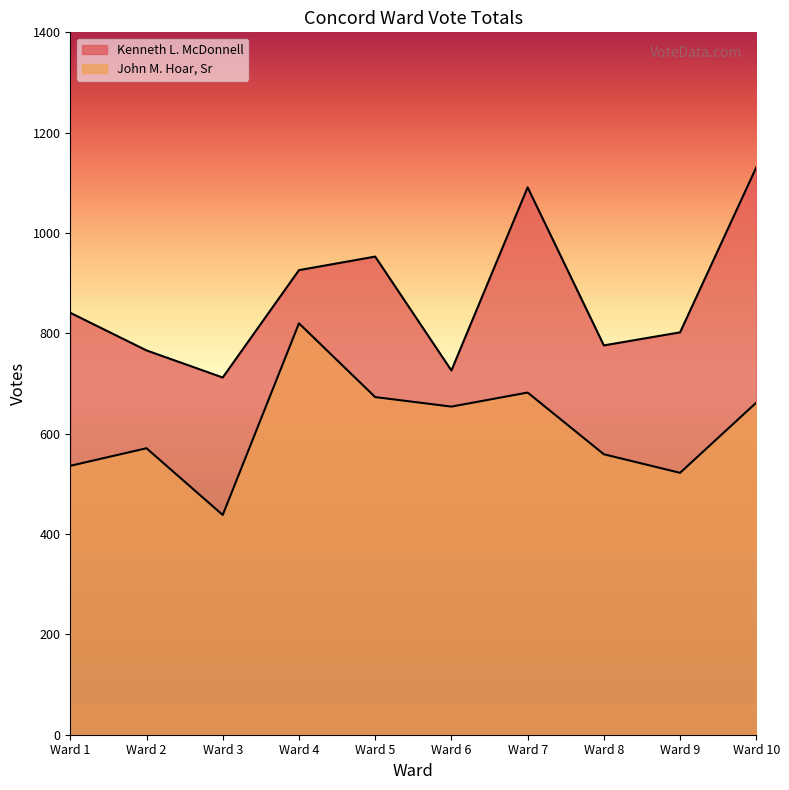

Reading left to right, extract all data points from this chart.

Kenneth L. McDonnell: Ward 1=841	Ward 2=766	Ward 3=712	Ward 4=926	Ward 5=953	Ward 6=726	Ward 7=1091	Ward 8=776	Ward 9=802	Ward 10=1131
John M. Hoar, Sr: Ward 1=536	Ward 2=571	Ward 3=438	Ward 4=820	Ward 5=673	Ward 6=654	Ward 7=682	Ward 8=559	Ward 9=522	Ward 10=662